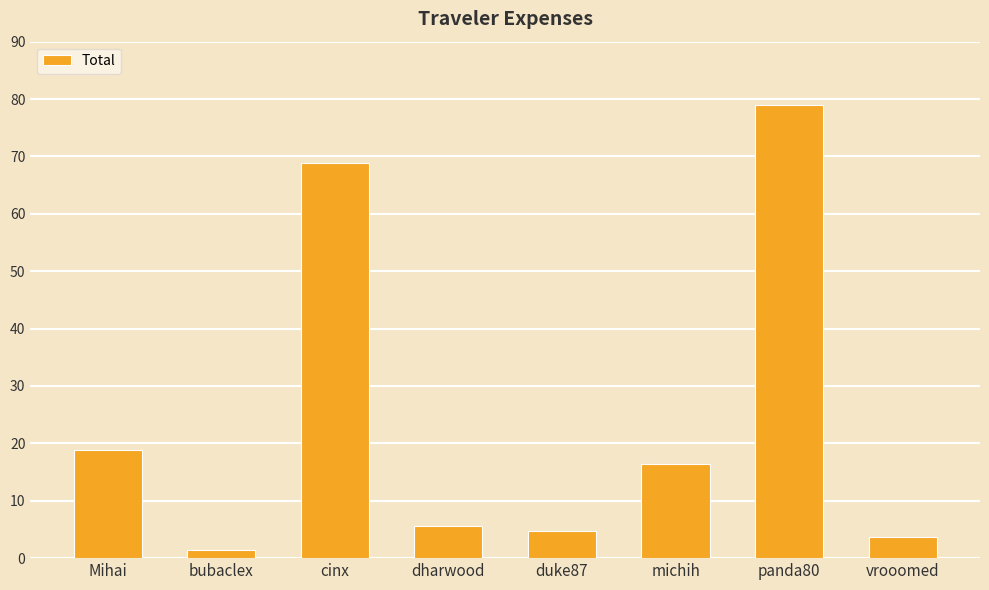

Reading right to left, what are all the values shown in this chart?

3.7	78.9	16.4	4.8	5.6	68.8	1.5	18.8